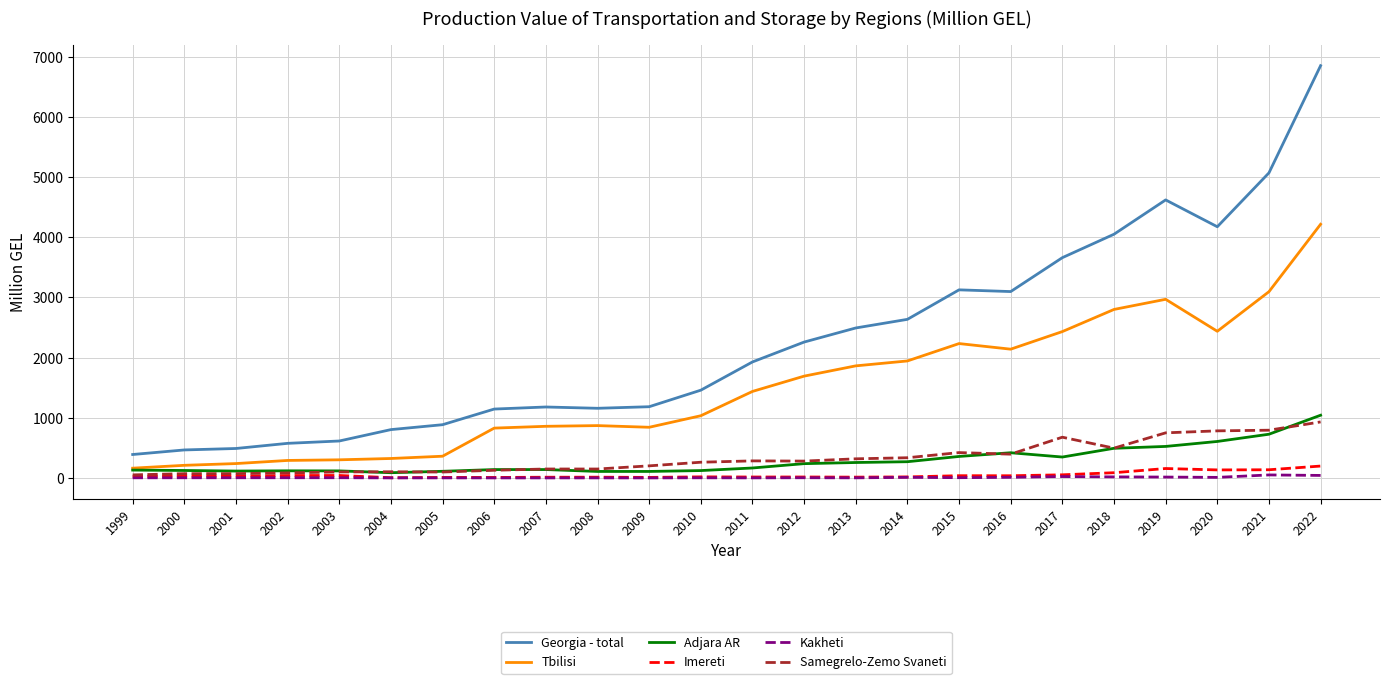

True or false: Samegrelo-Zemo Svaneti and Georgia - total intersect in this chart.

False